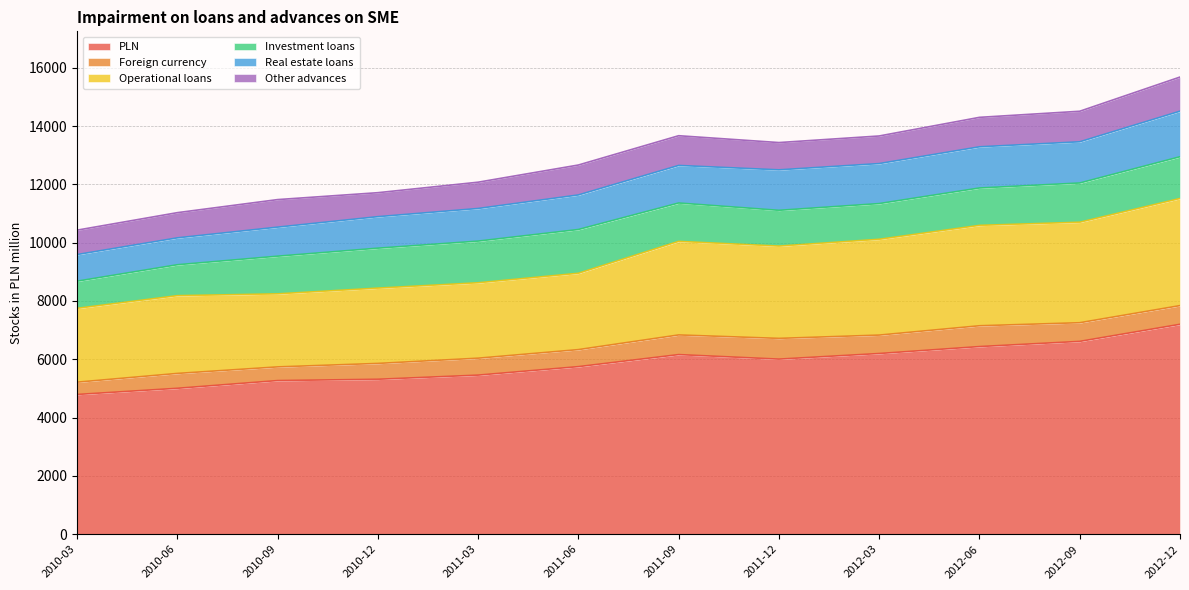

At which category is the sum across all series the highest?

2012-12